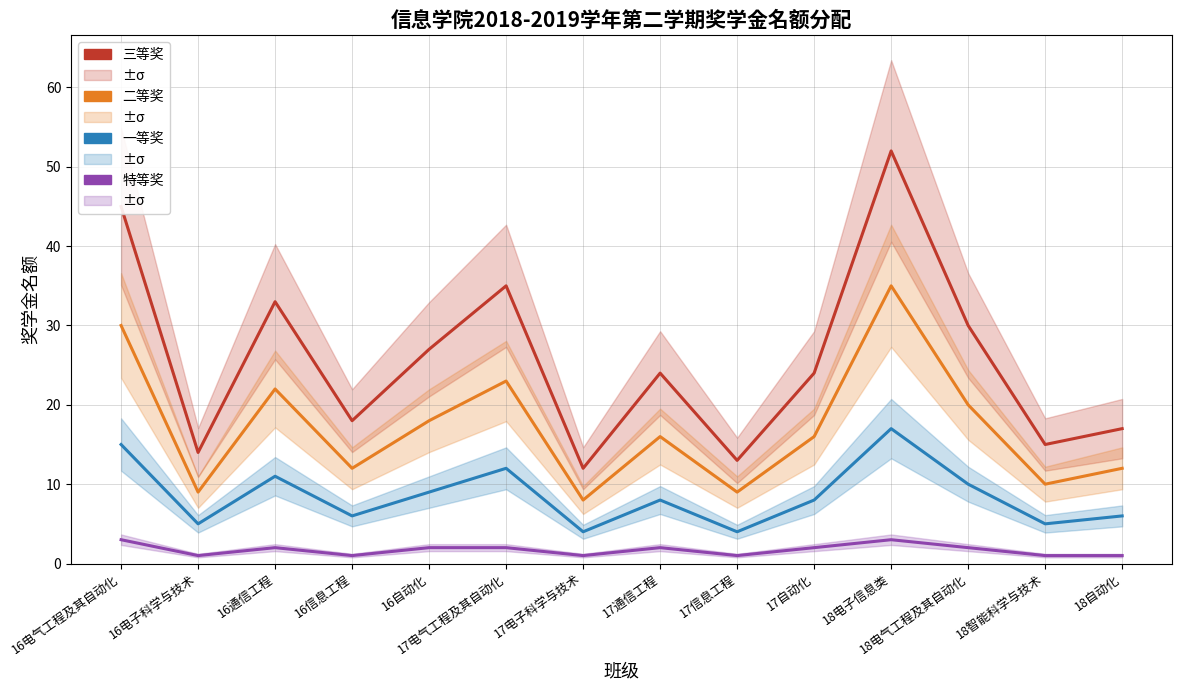

True or false: 特等奖 and 三等奖 cross at least once.

False